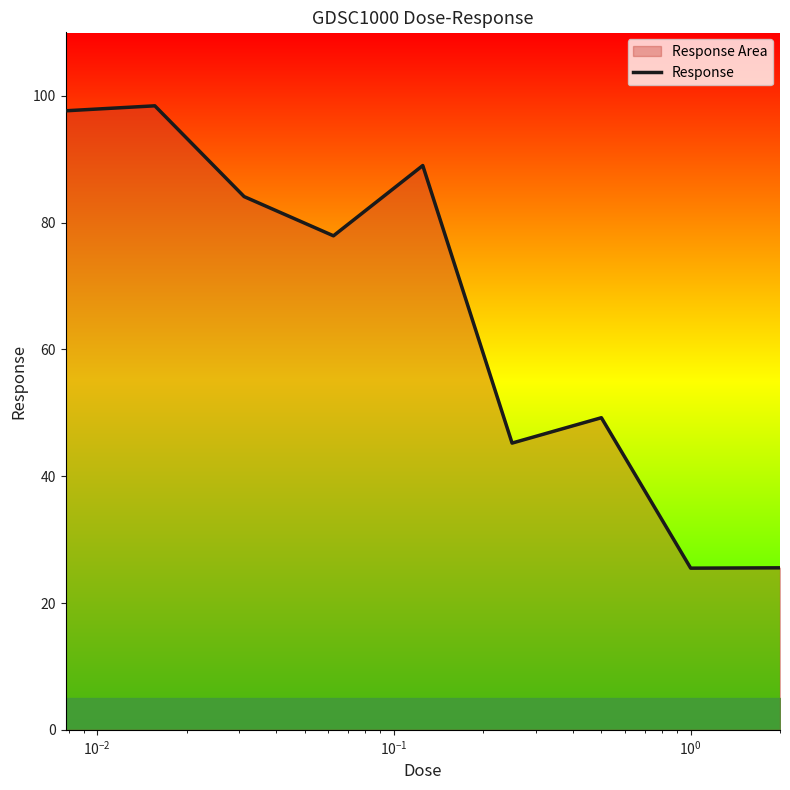

What is the maximum value shown in the chart?

98.4